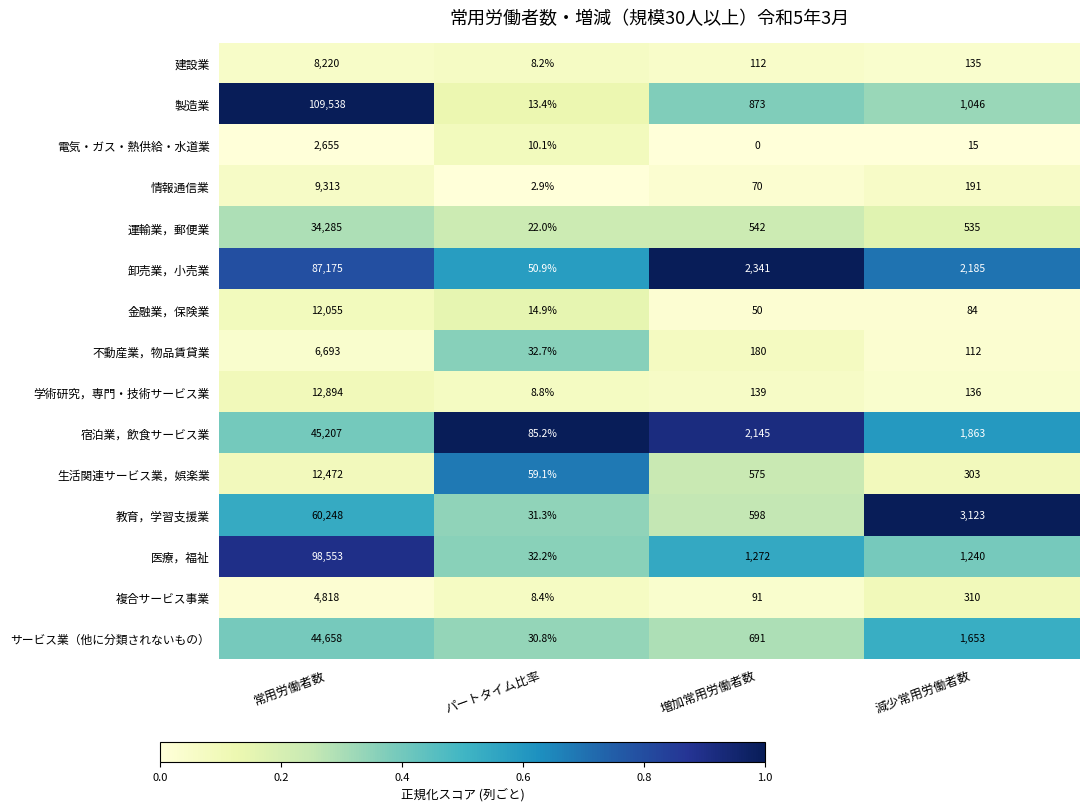

Which label corresponds to the smallest value in the chart?

増加常用労働者数